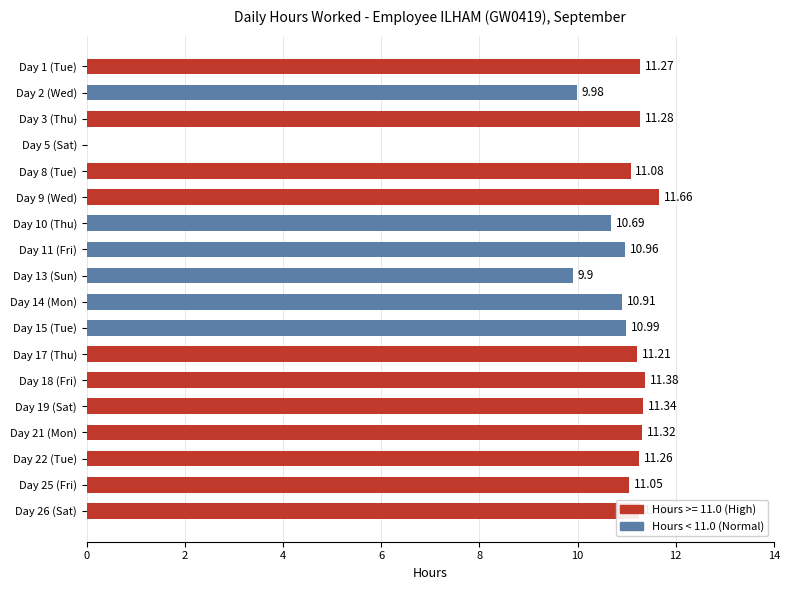

What is the approximate value at Day 17 (Thu)?

11.2